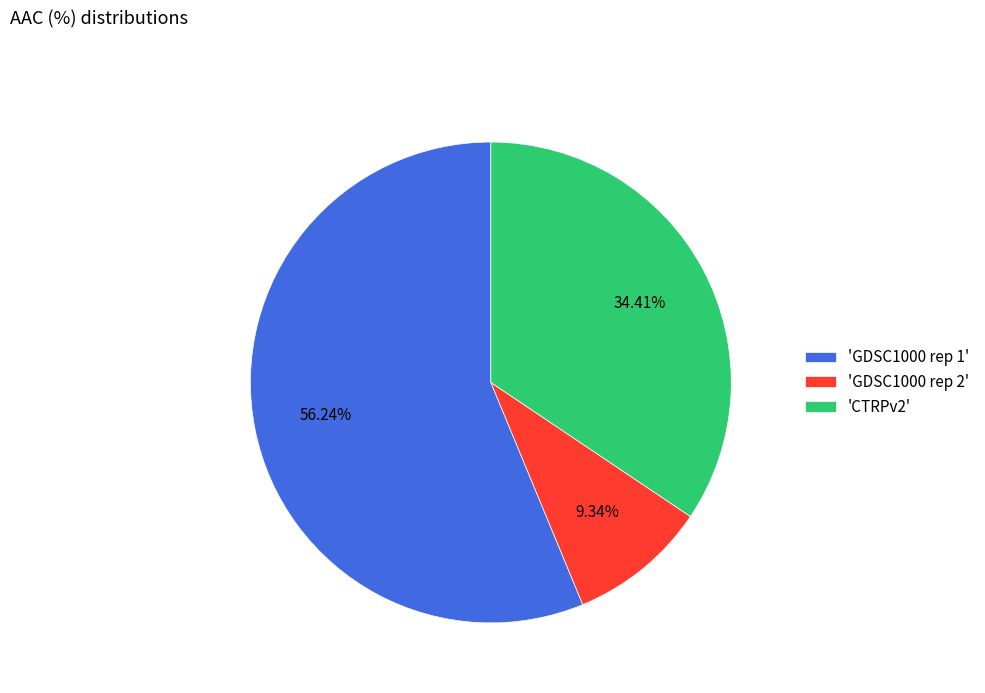

What is the majority slice?

'GDSC1000 rep 1'